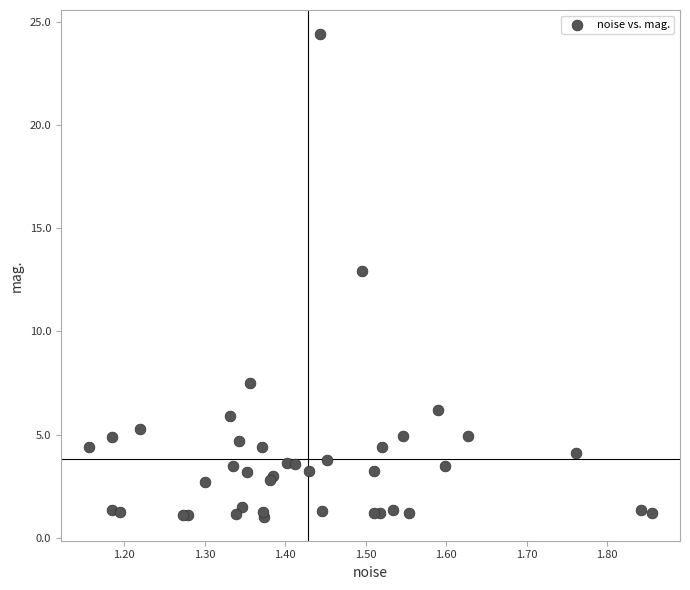

What Y value in the scatter plot is closest to 12?

12.9